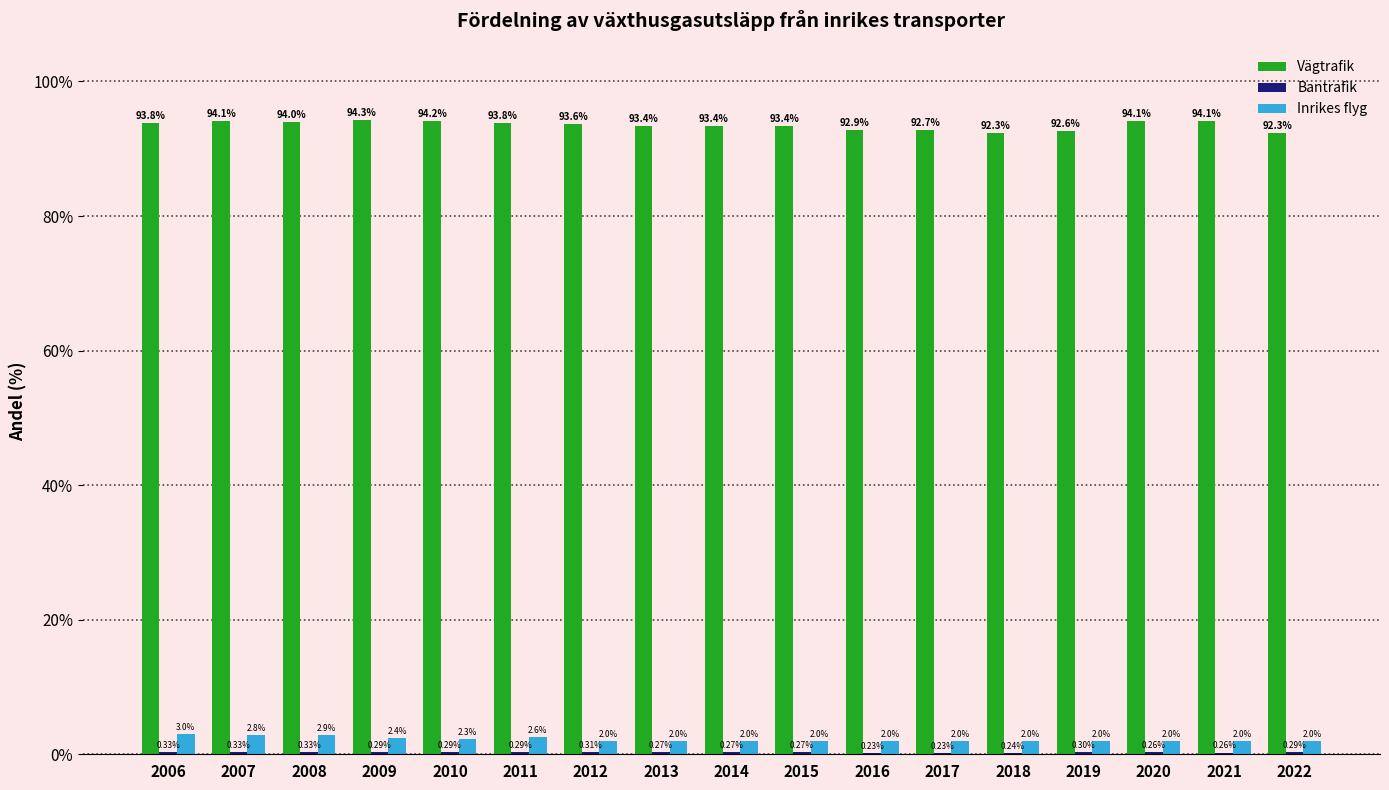

Read the Vägtrafik value at 2006.

93.8